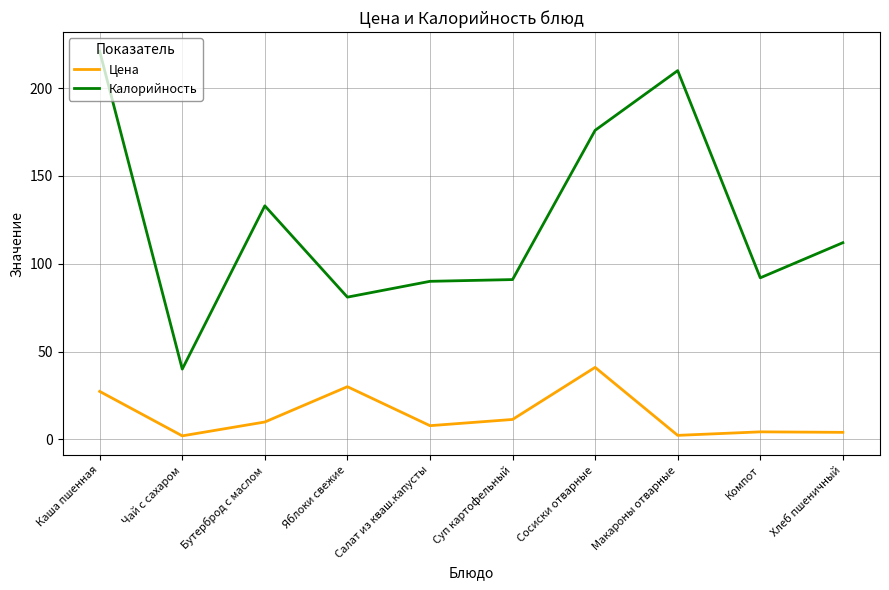

List the series in order of their overall mean, lowest first.

Цена, Калорийность